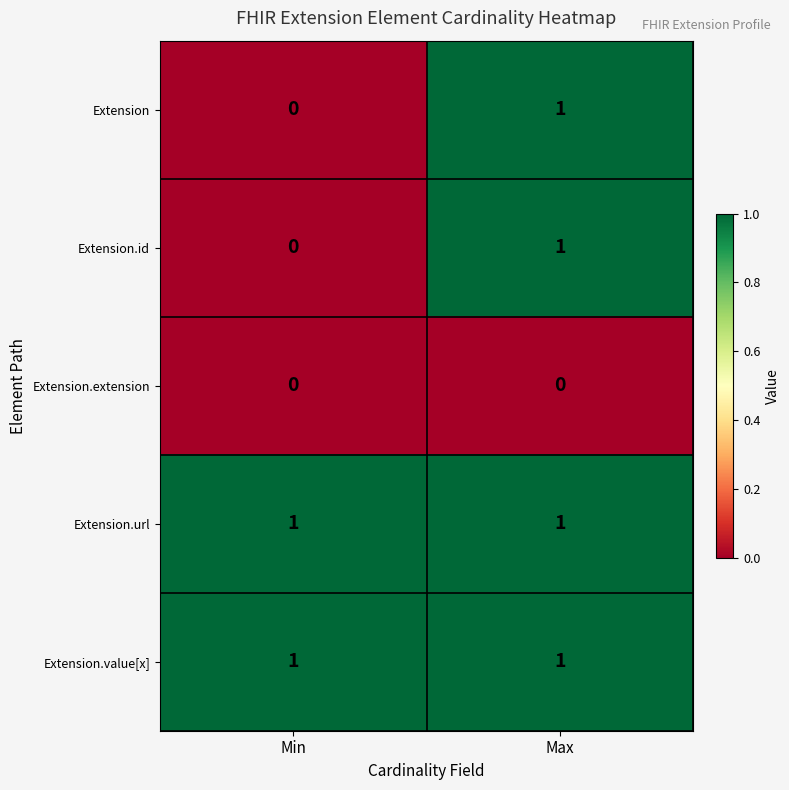

Is it true that Extension.id equals 1 at Max?

True